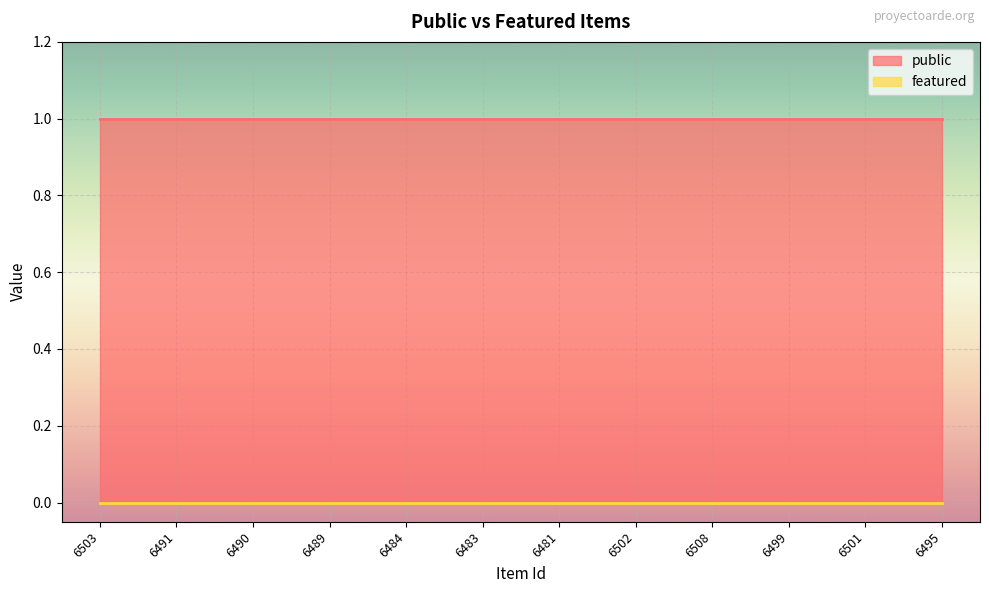

What is the lowest value of the public series?

1